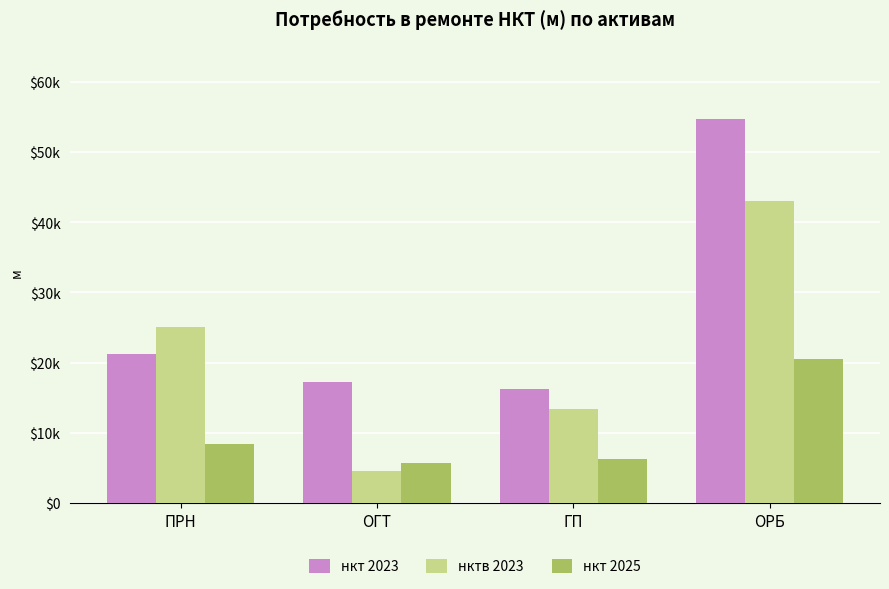

Reading left to right, list all the values displayed in this chart.

нкт 2023: 21170.7	17301.2	16291.9	54763.9
нктв 2023: 25073.0	4579.6	13354.5	43007.2
нкт 2025: 8426.6	5758.2	6290.2	20475.0